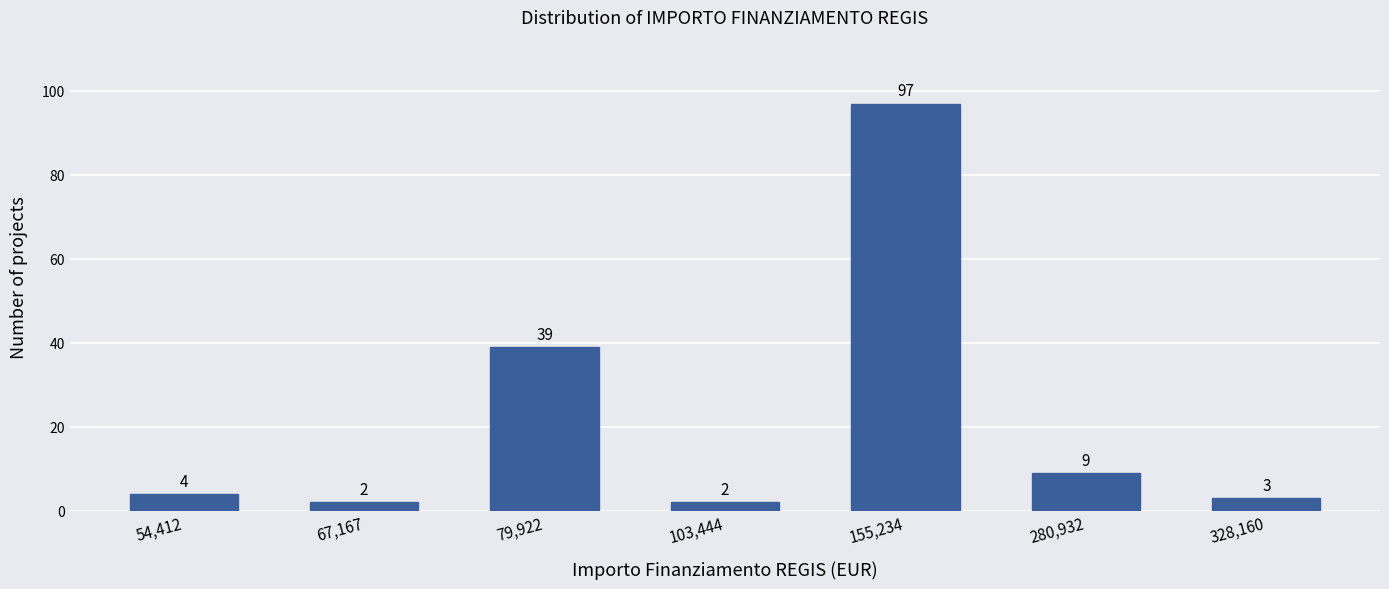

Reading left to right, what are all the values shown in this chart?

4	2	39	2	97	9	3